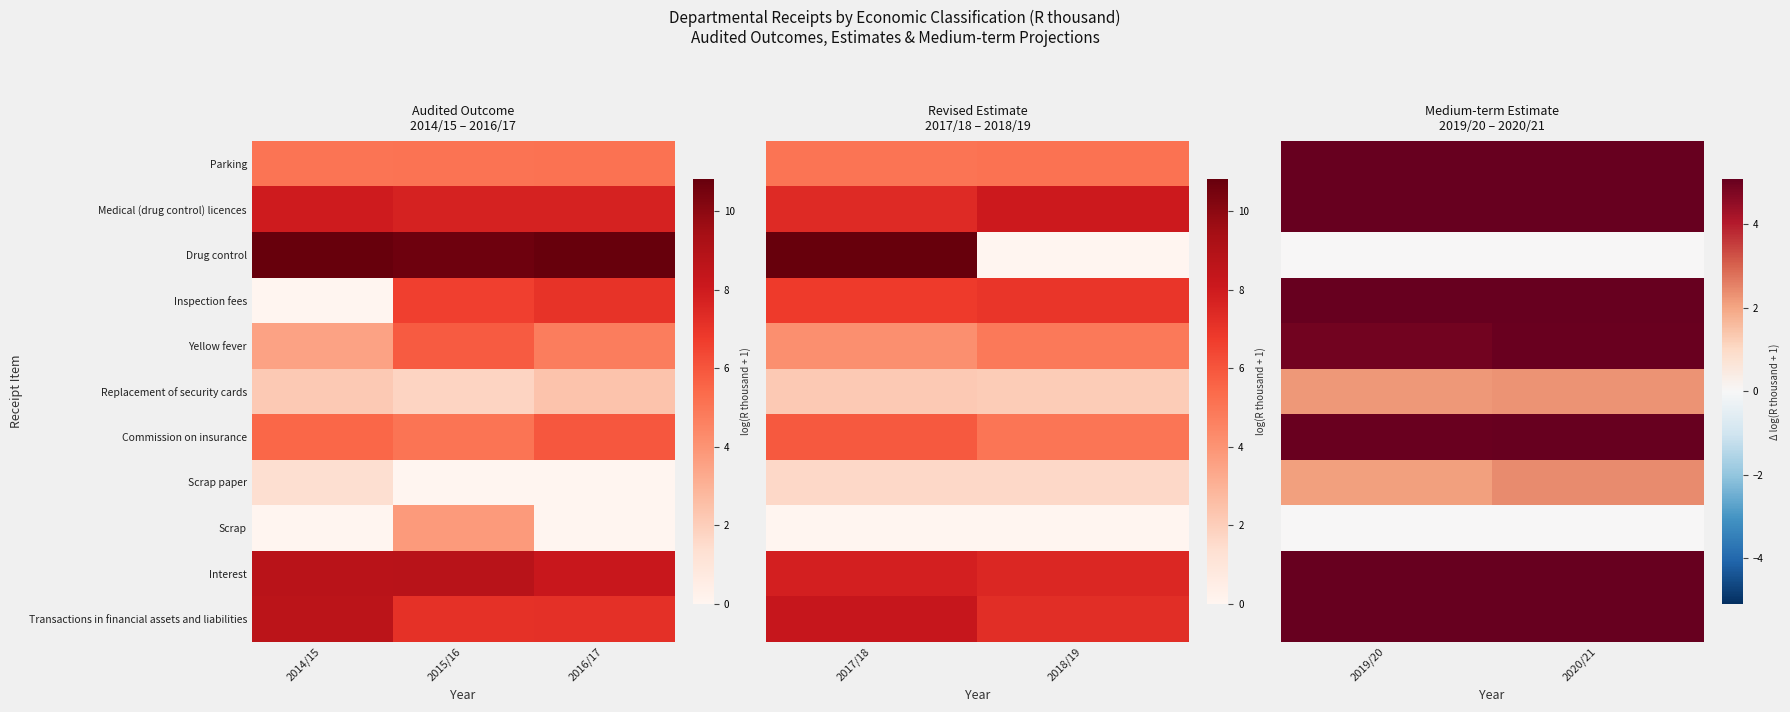

Rank the series by their maximum value, from highest to lowest.

Interest, Medical (drug control) licences, Transactions in financial assets and liabilities, Inspection fees, Commission on insurance, Parking, Yellow fever, Scrap paper, Replacement of security cards, Drug control, Scrap